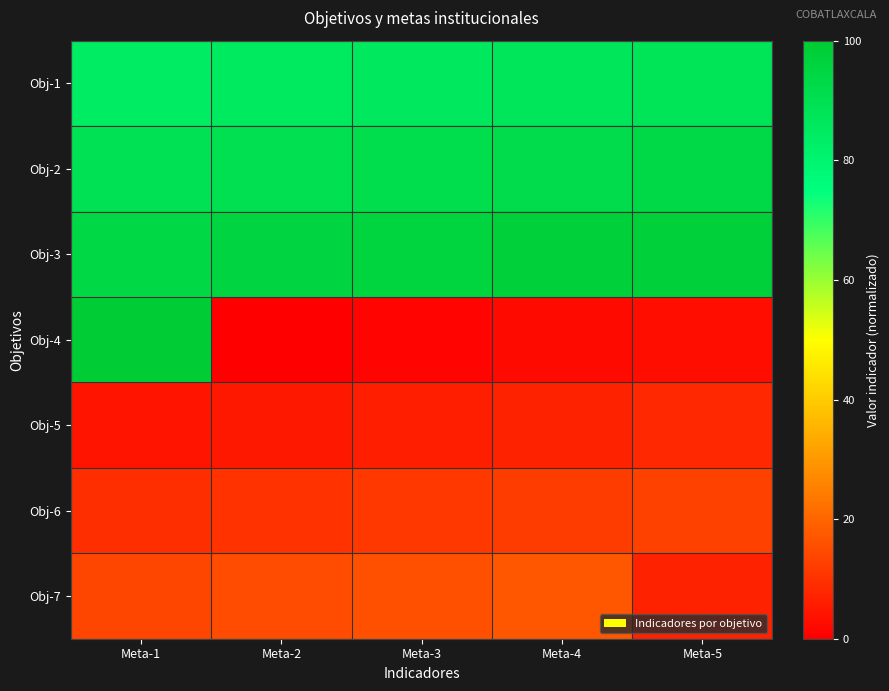

Reading left to right, what are all the values shown in this chart?

Obj-1: Meta-1=84.0	Meta-2=85.0	Meta-3=86.0	Meta-4=87.0	Meta-5=88.0
Obj-2: Meta-1=89.0	Meta-2=90.0	Meta-3=91.0	Meta-4=92.0	Meta-5=93.0
Obj-3: Meta-1=94.0	Meta-2=95.0	Meta-3=96.0	Meta-4=97.0	Meta-5=98.0
Obj-4: Meta-1=99.0	Meta-2=0.0	Meta-3=1.0	Meta-4=2.0	Meta-5=3.0
Obj-5: Meta-1=4.0	Meta-2=5.0	Meta-3=6.0	Meta-4=7.0	Meta-5=8.0
Obj-6: Meta-1=9.0	Meta-2=10.0	Meta-3=11.0	Meta-4=12.0	Meta-5=13.0
Obj-7: Meta-1=14.0	Meta-2=15.0	Meta-3=16.0	Meta-4=17.0	Meta-5=7.0